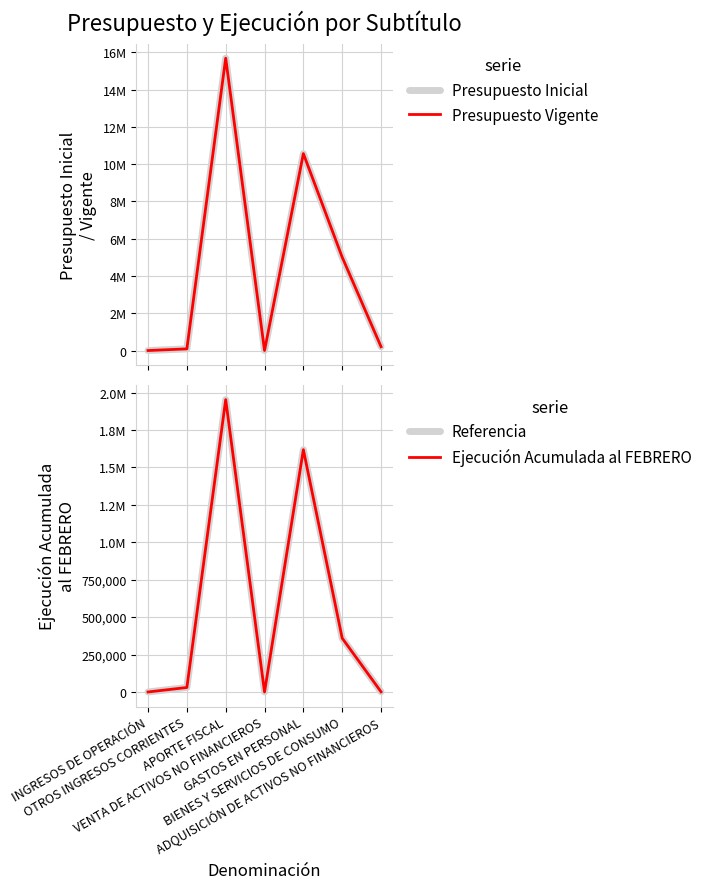

True or false: Ejecución Acumulada al FEBRERO has more than 2 interior local peaks.

False